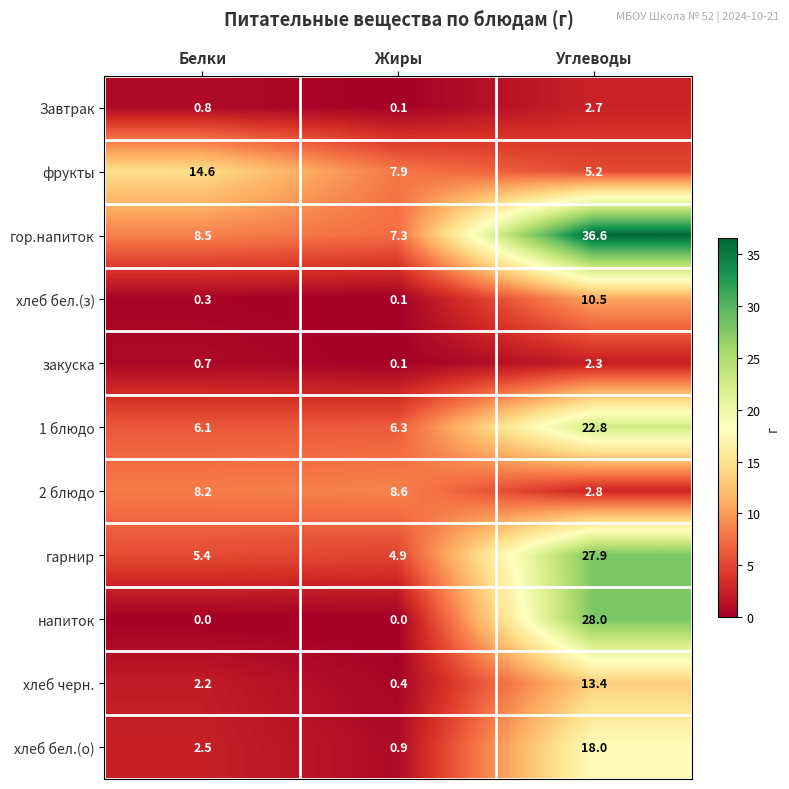

At how many categories does at least one series exceed 2?

3